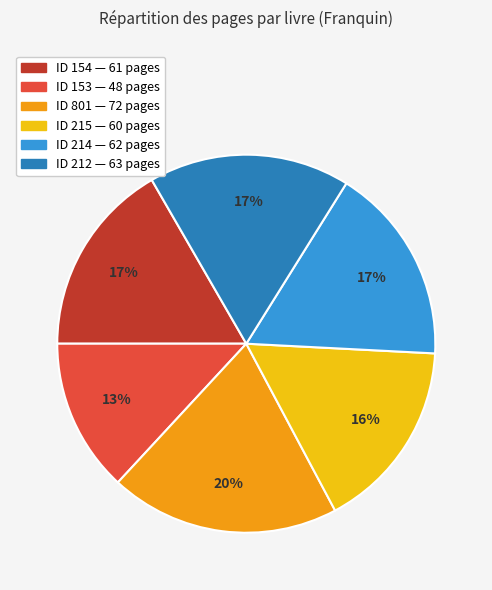

To the nearest percent, what is the average slice percentage?

17%